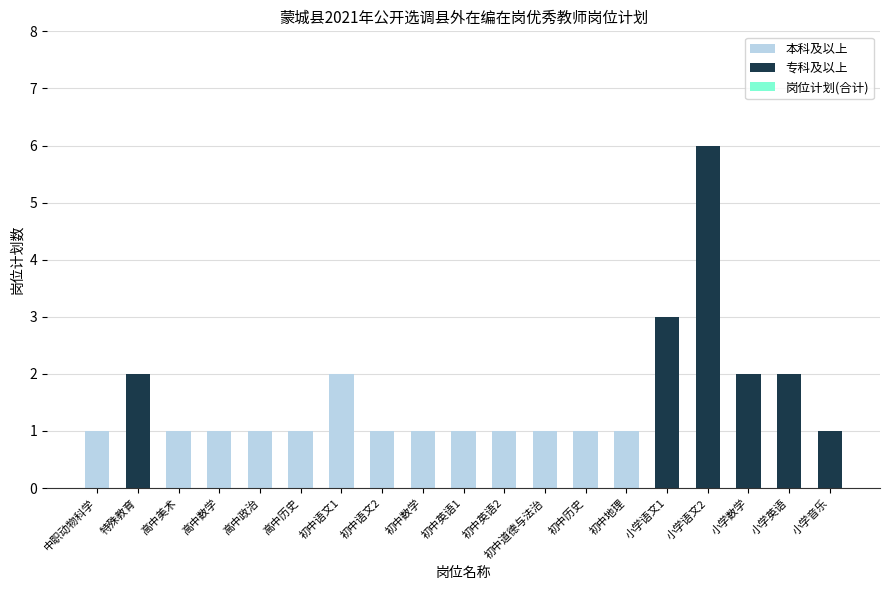

At which category is the sum across all series the highest?

小学语文2